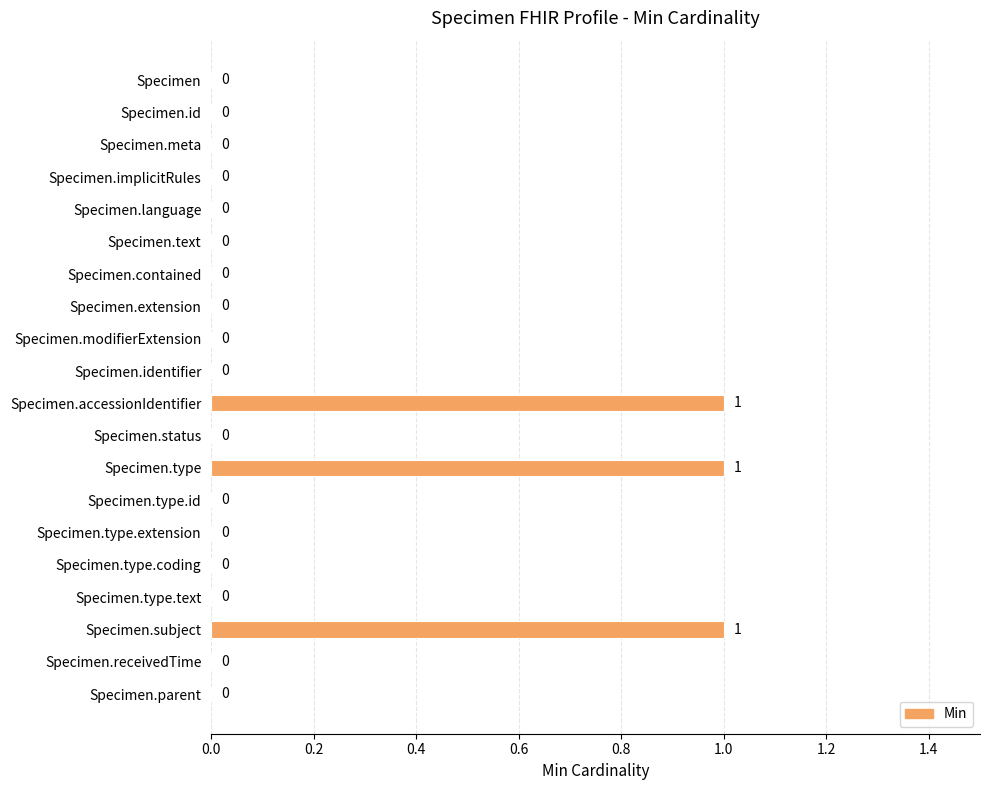

Reading bottom to top, transcribe all the data shown in this chart.

Specimen.parent=0	Specimen.receivedTime=0	Specimen.subject=1	Specimen.type.text=0	Specimen.type.coding=0	Specimen.type.extension=0	Specimen.type.id=0	Specimen.type=1	Specimen.status=0	Specimen.accessionIdentifier=1	Specimen.identifier=0	Specimen.modifierExtension=0	Specimen.extension=0	Specimen.contained=0	Specimen.text=0	Specimen.language=0	Specimen.implicitRules=0	Specimen.meta=0	Specimen.id=0	Specimen=0